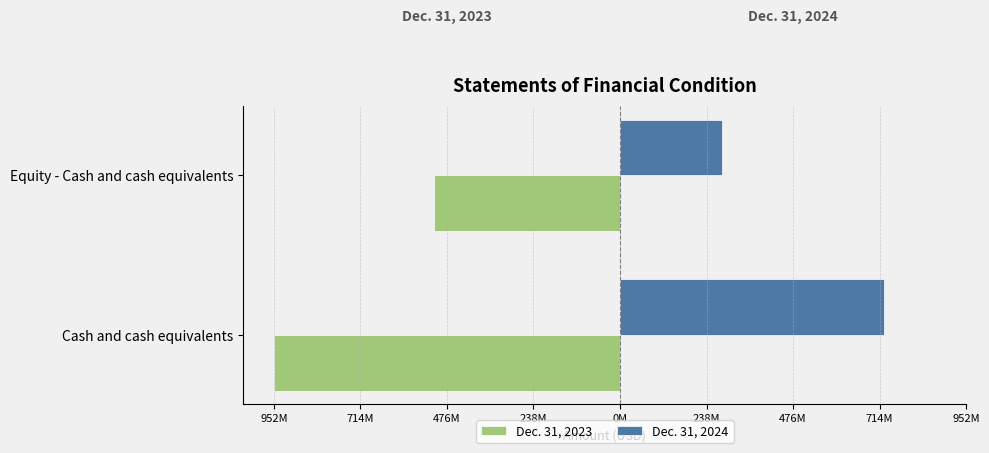

What are all the series names shown in the legend?

Dec. 31, 2023, Dec. 31, 2024